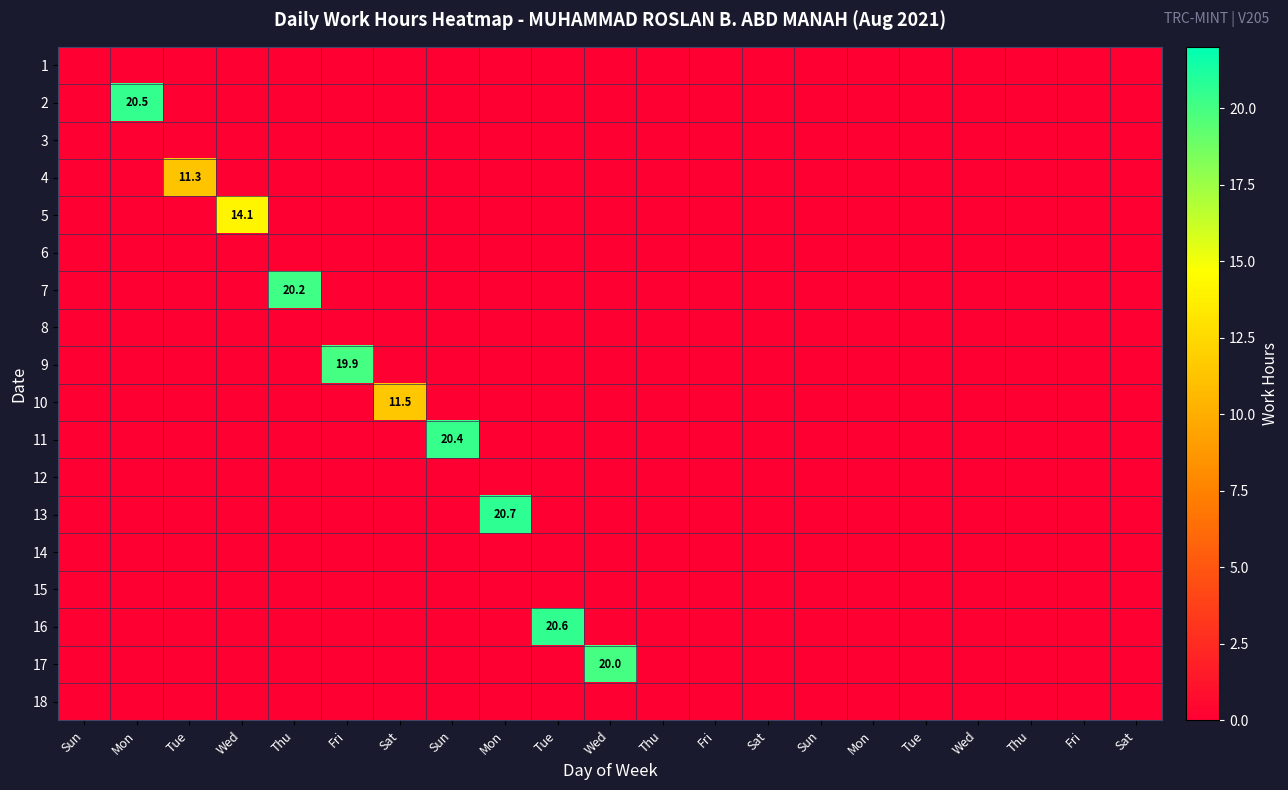

Is the value of 1 at Mon greater than the value of 2 at Wed?

No